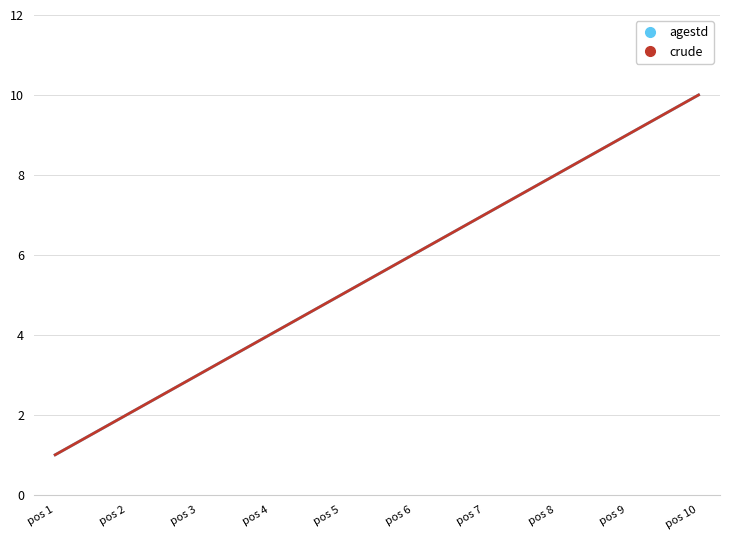

Does the chart display data point markers on the line(s)?

No